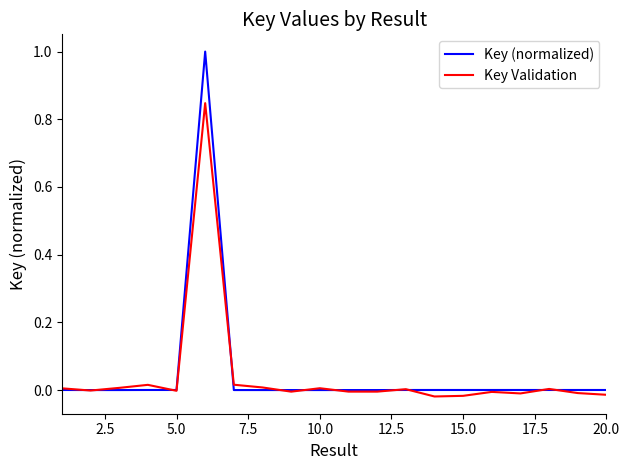

True or false: Key (normalized) and Key Validation intersect in this chart.

True